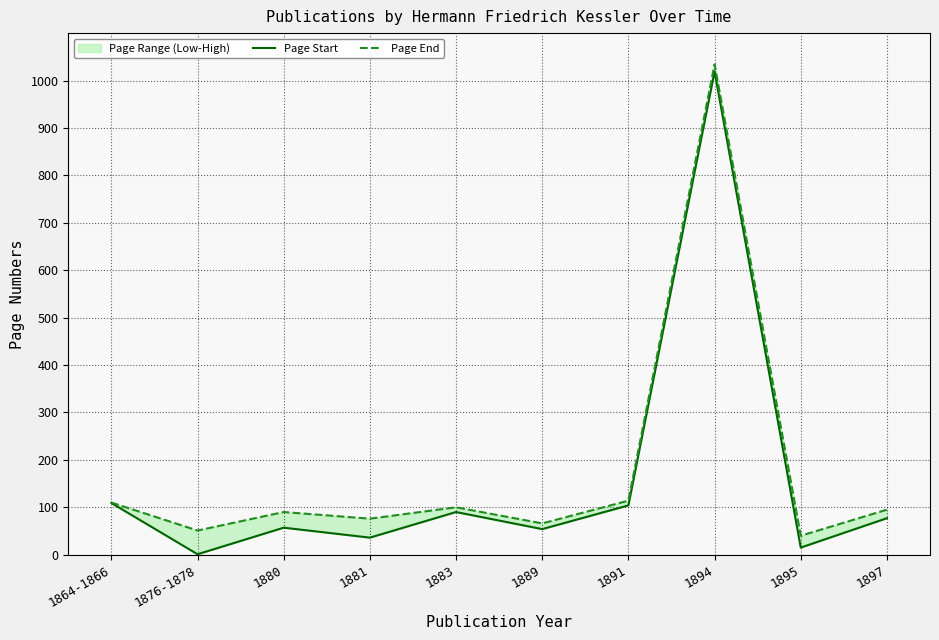

Where is the first local maximum for Page End?

1880